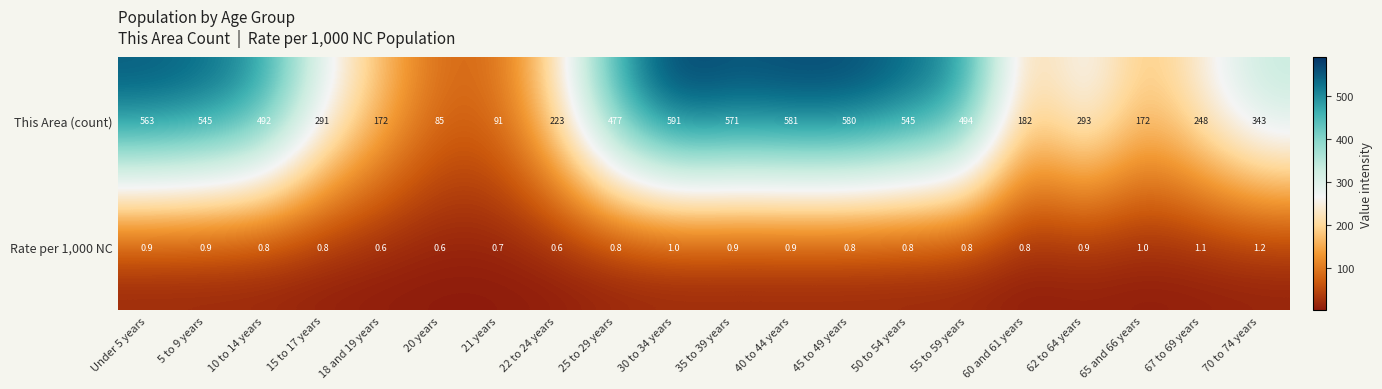

The value of This Area (count) at 25 to 29 years is 477.0. True or false?

True